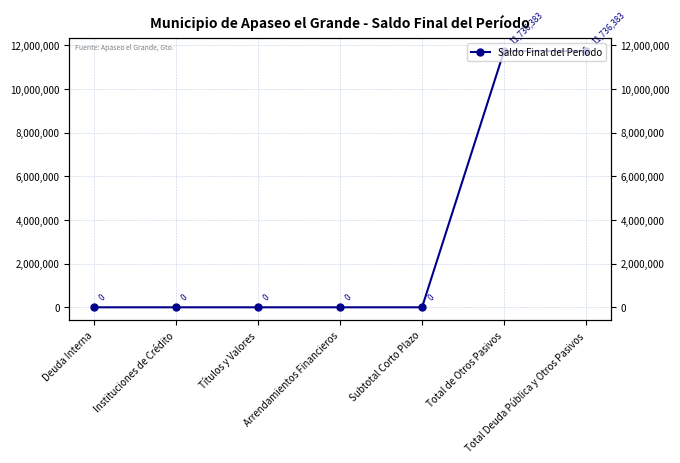

Rank the categories by value from highest to lowest.

Total de Otros Pasivos, Total Deuda Pública y Otros Pasivos, Deuda Interna, Instituciones de Crédito, Títulos y Valores, Arrendamientos Financieros, Subtotal Corto Plazo